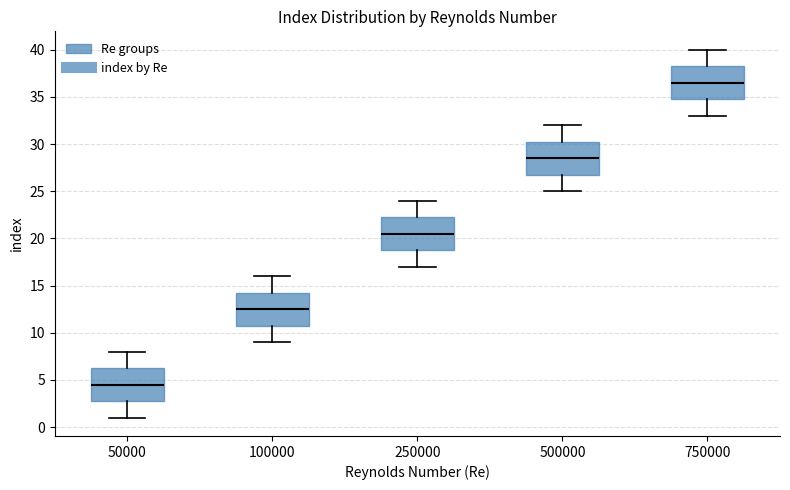

Reading left to right, read every box against the y-axis: the position of its median line, the range the box covers, and the ends of its whiskers. The values are not printed on the chart, so give them approximately, as read against the axis.

50000: median 4.5, box 3.0 to 6.5, whiskers 1.0 to 8.0
100000: median 12.5, box 11.0 to 14.5, whiskers 9.0 to 16.0
250000: median 20.5, box 19.0 to 22.5, whiskers 17.0 to 24.0
500000: median 28.5, box 27.0 to 30.5, whiskers 25.0 to 32.0
750000: median 36.5, box 35.0 to 38.5, whiskers 33.0 to 40.0